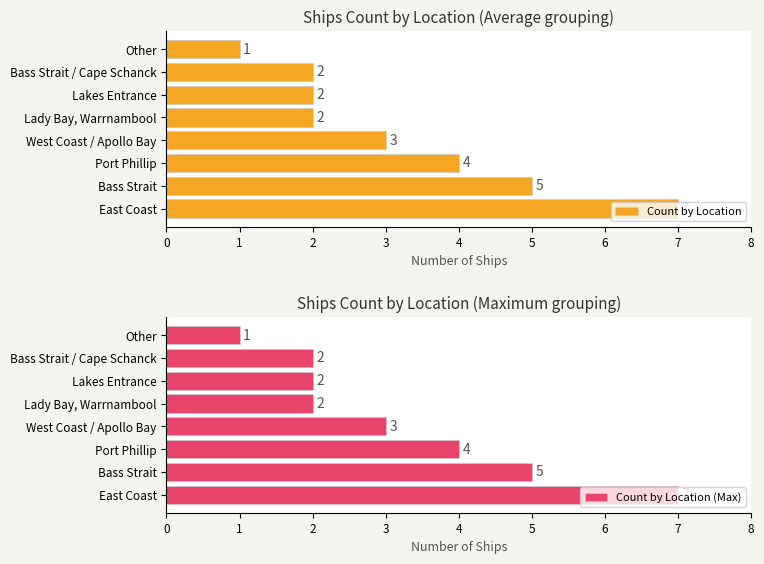

Which category has the lowest value in the Count by Location (Max) series?

Other